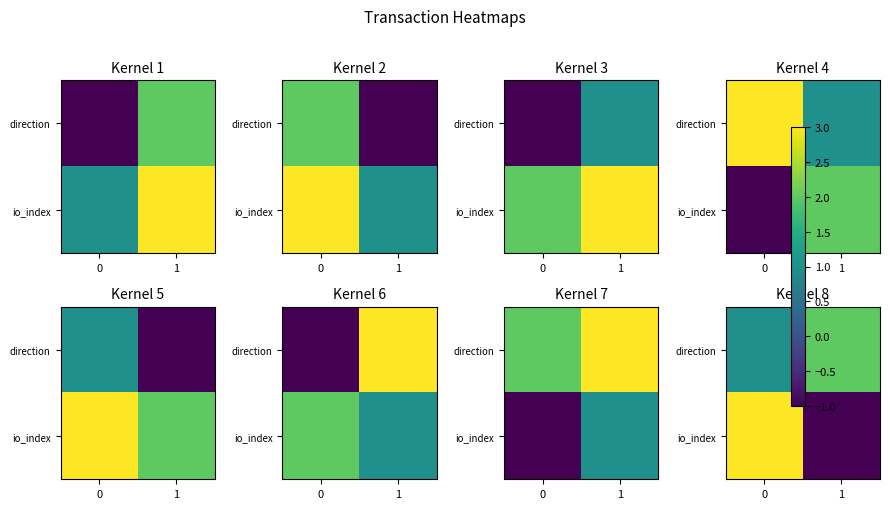

The value of io_index at 0 is 1. True or false?

False